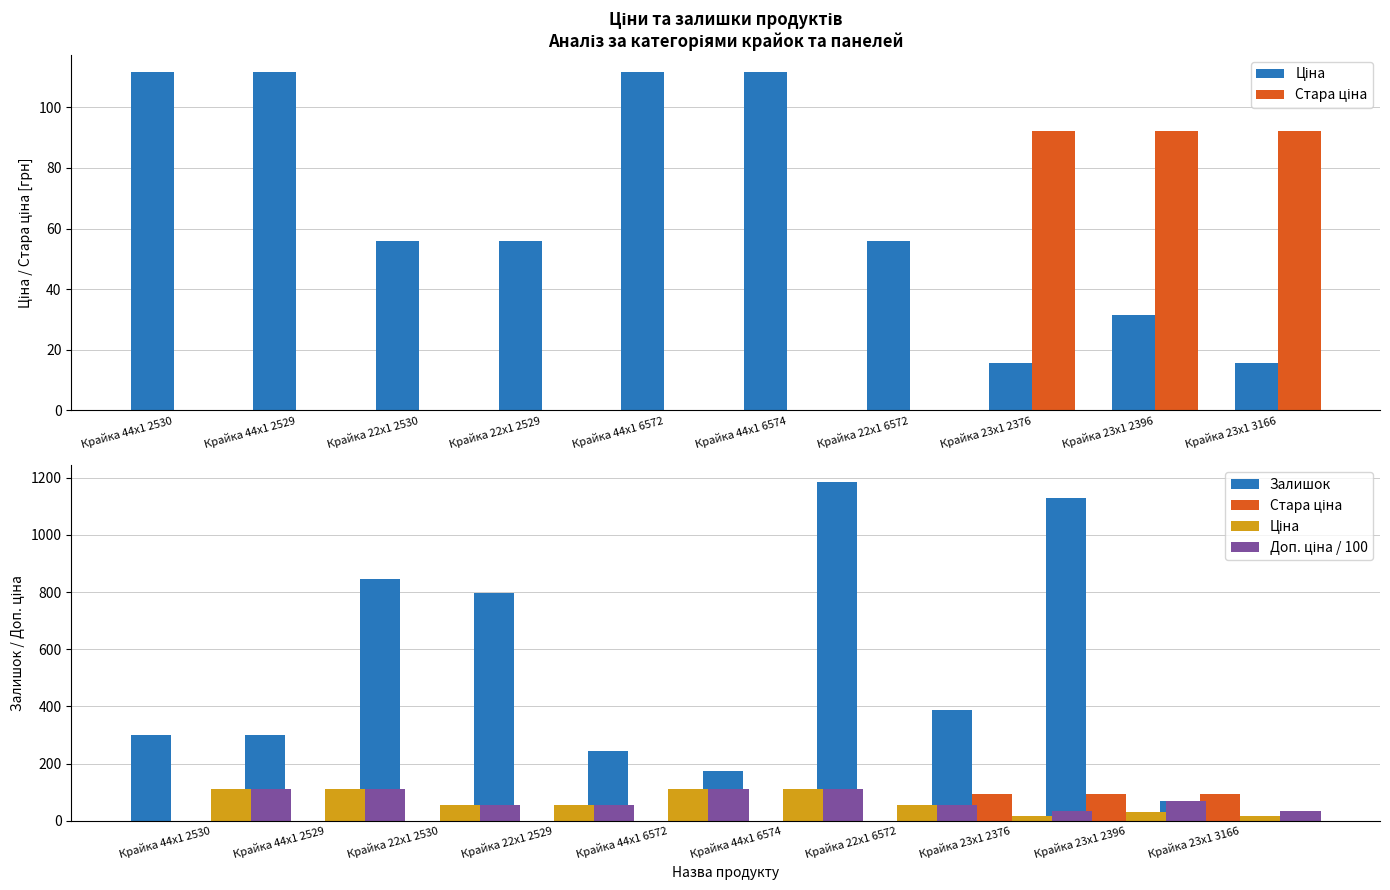

What is the label of the 10th bar from the left?

Крайка 23x1 3166